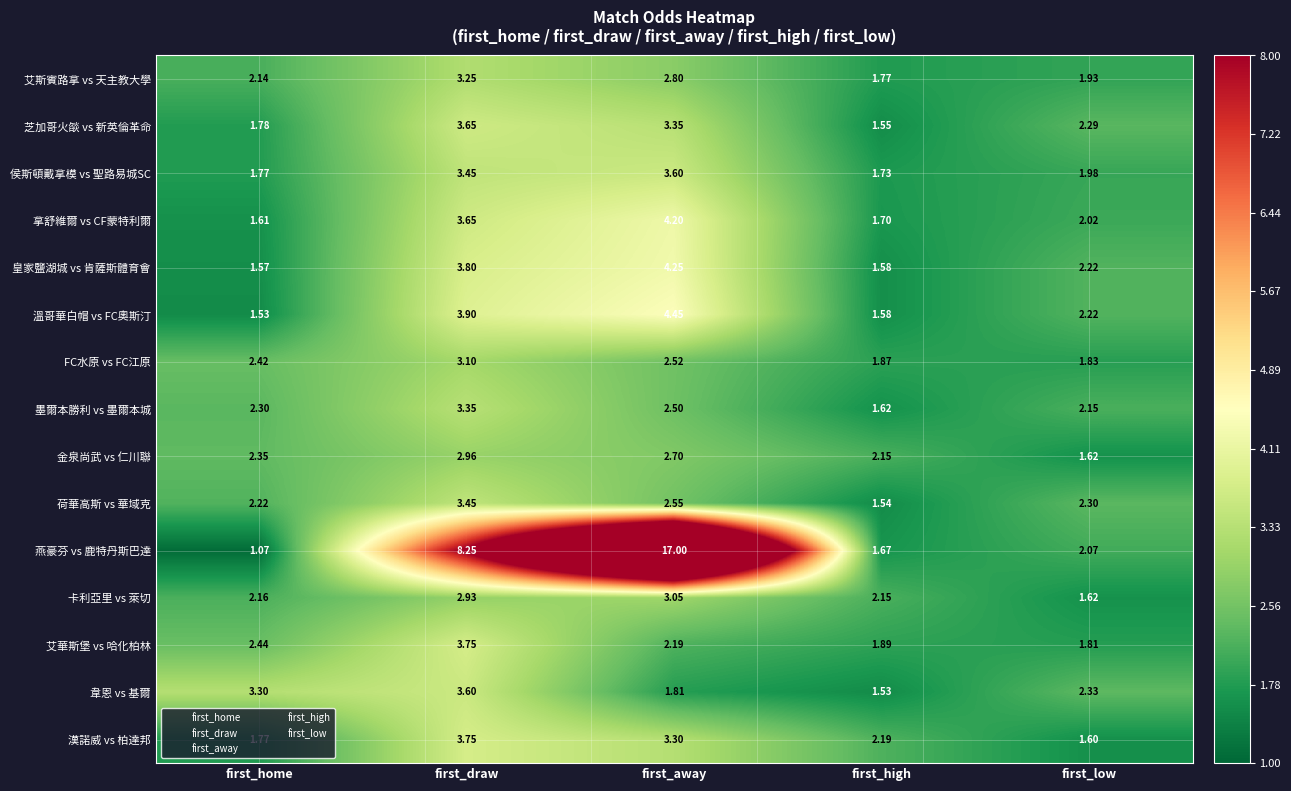

Where does the 漢諾威 vs 柏達邦 series first go above 2?

first_draw